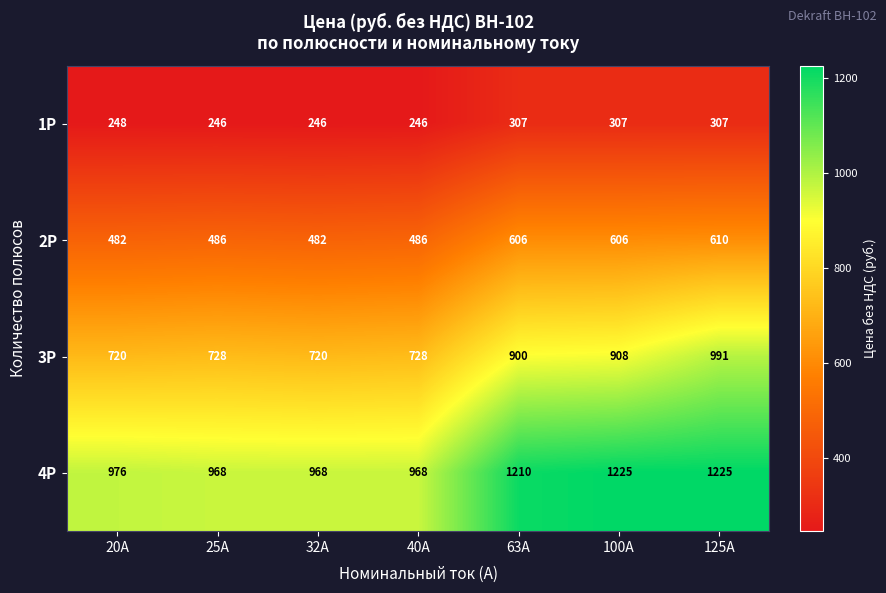

List the series in order of their overall mean, lowest first.

1P, 2P, 3P, 4P